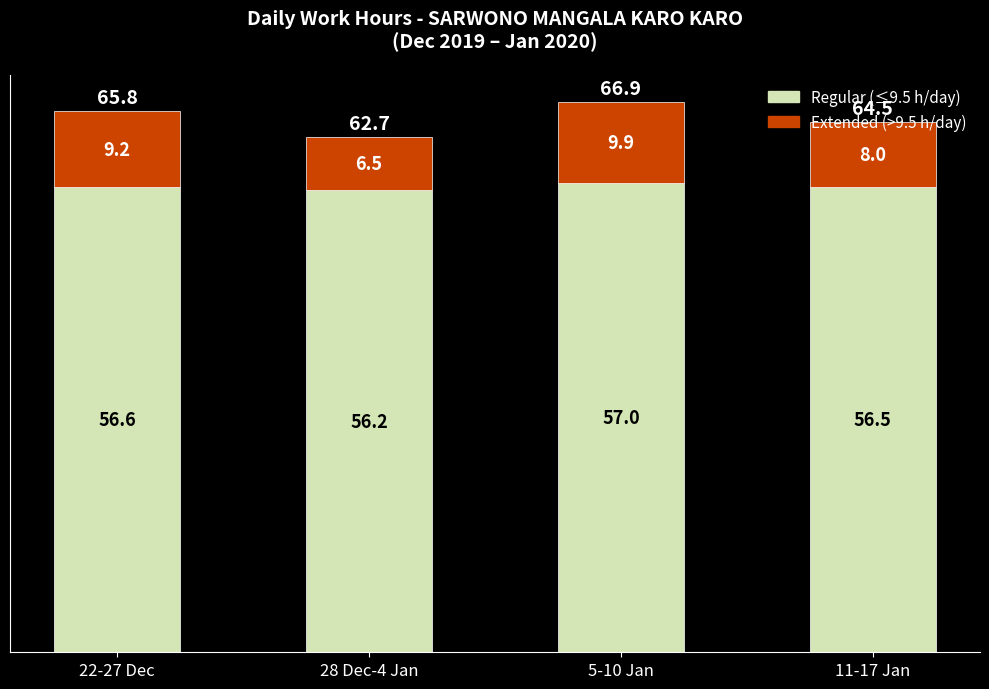

At which category is the sum across all series the highest?

5-10 Jan